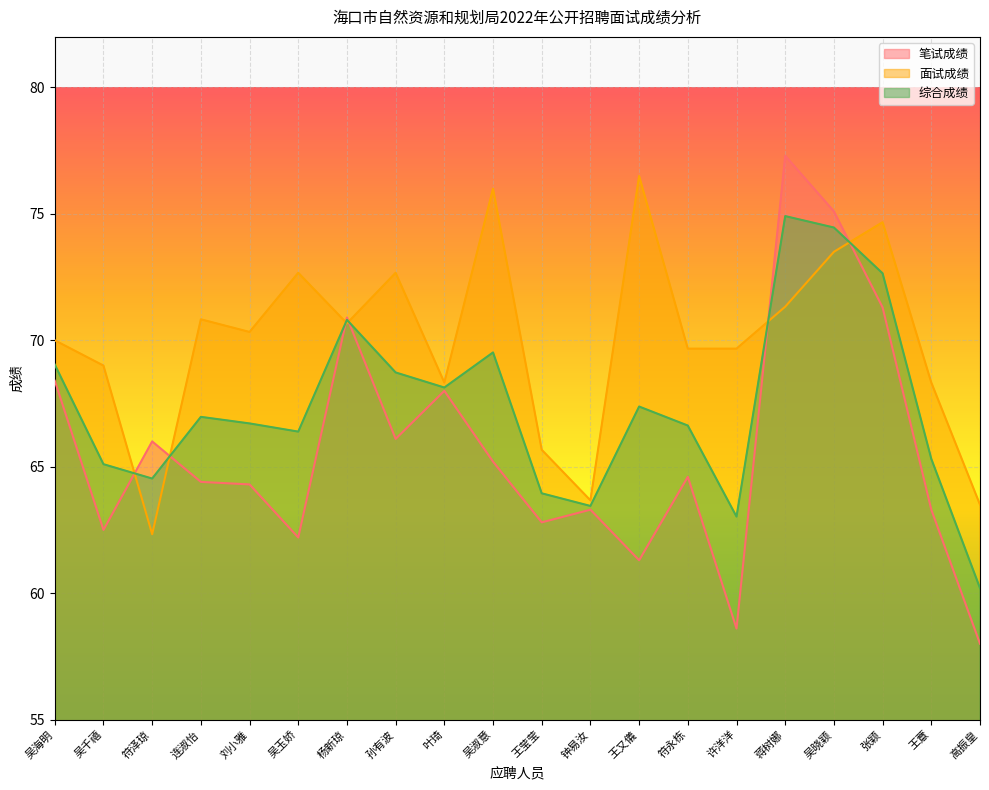

What is the minimum value shown in the chart?

58.0